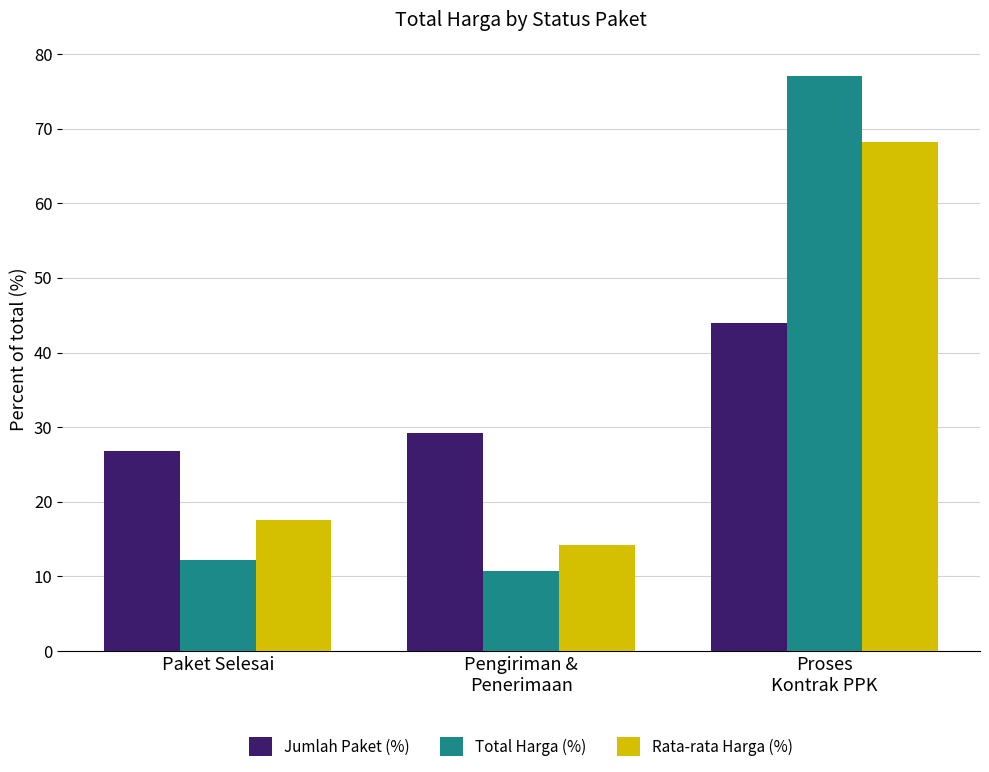

What is the label of the 2nd bar from the left?

Pengiriman &
Penerimaan